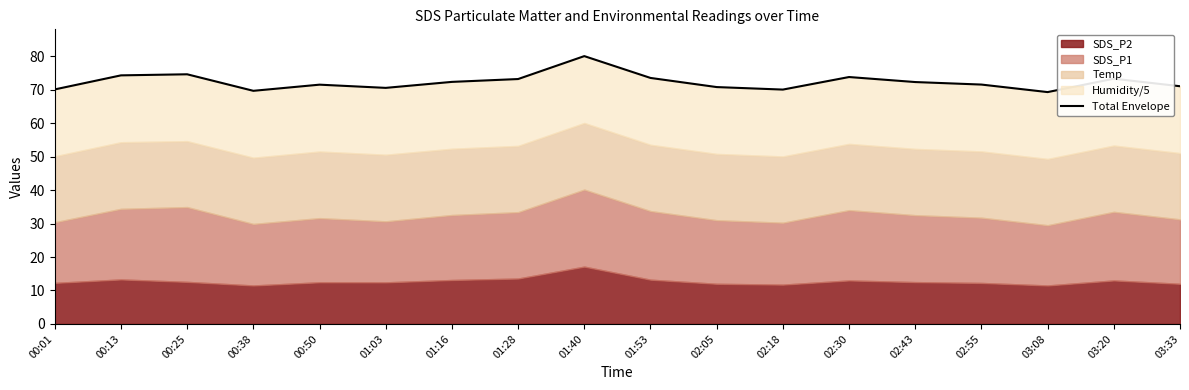

How many values are below 72?

9